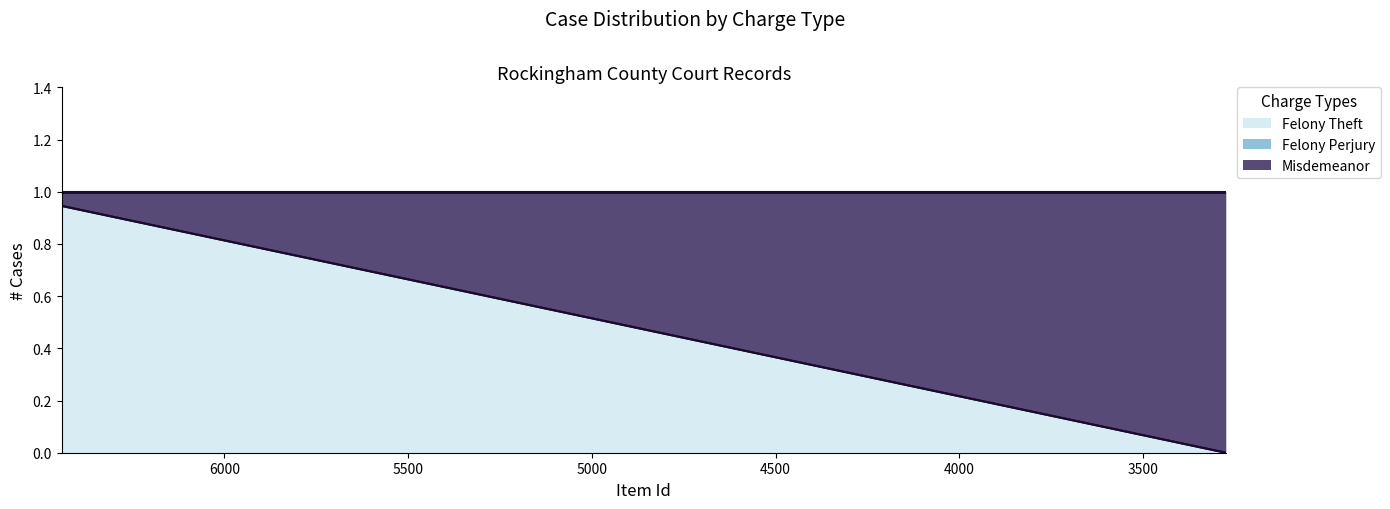

How many lines are shown in the chart?

2